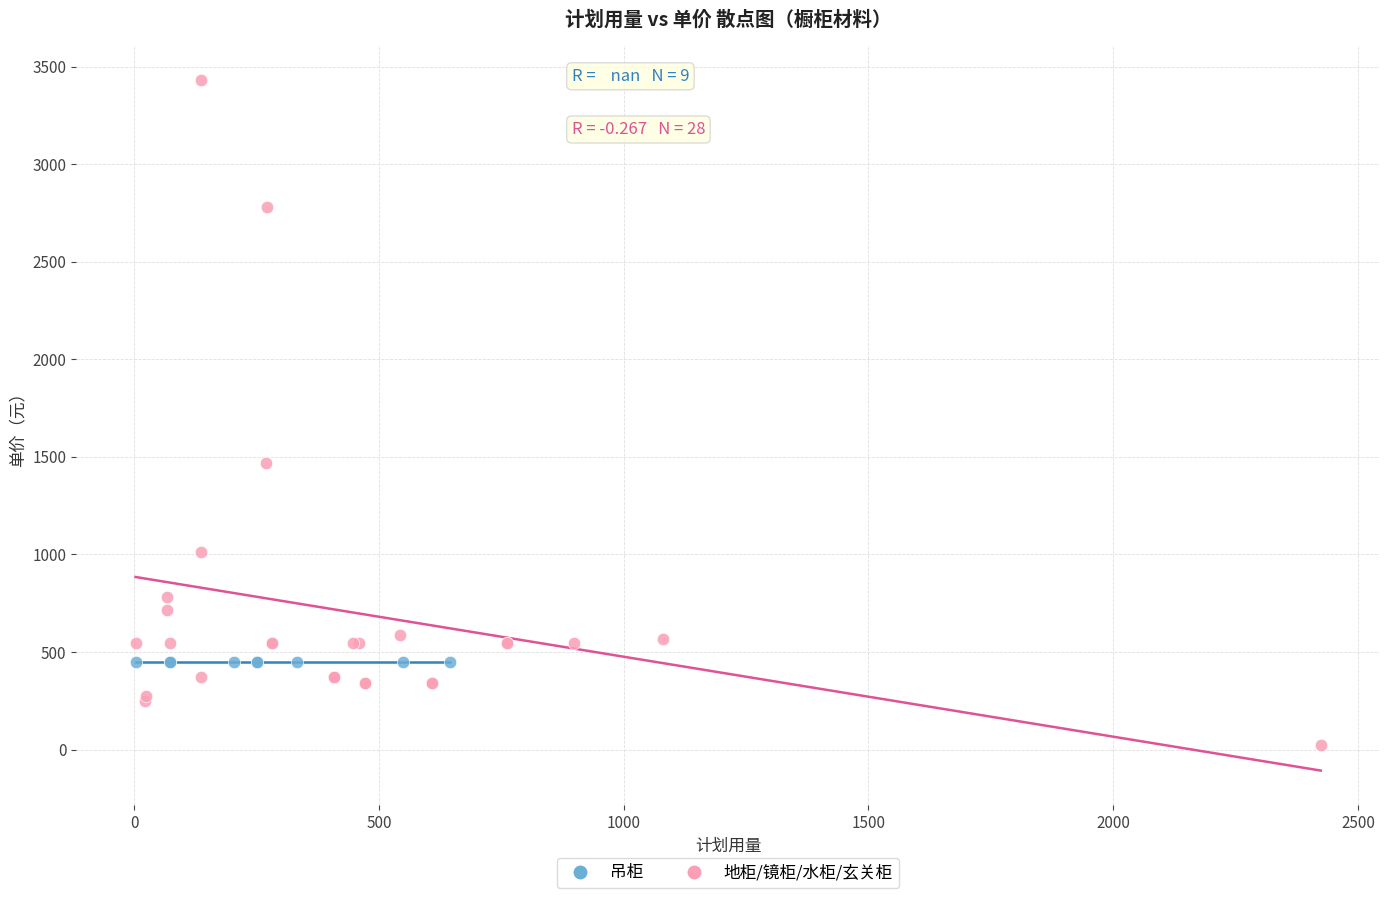

Which series contains the highest Y value?

地柜/镜柜/水柜/玄关柜